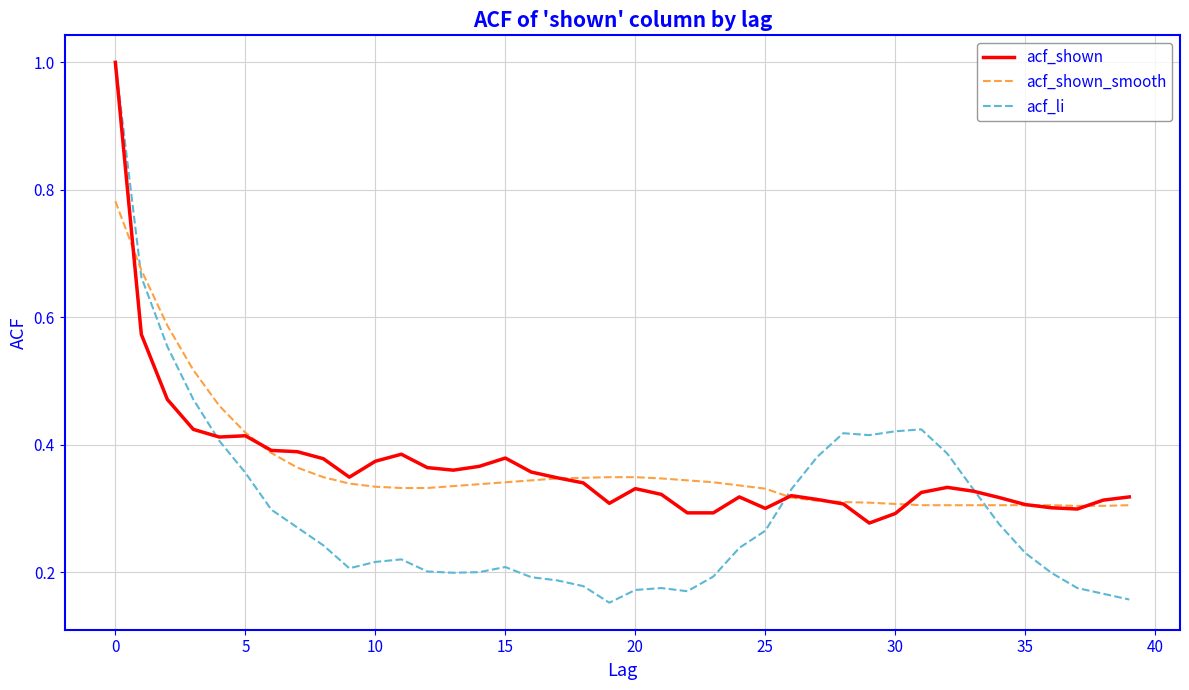

What is the greatest value displayed?

1.0